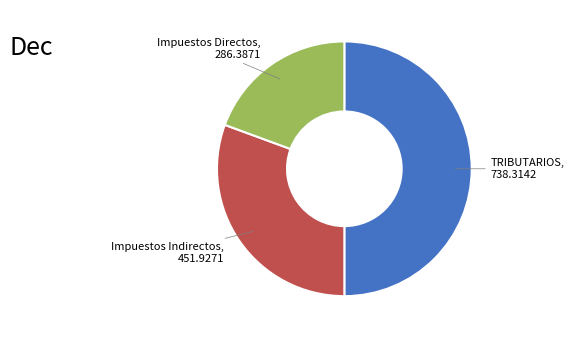

Rank the categories by value from lowest to highest.

Impuestos Directos, Impuestos Indirectos, TRIBUTARIOS